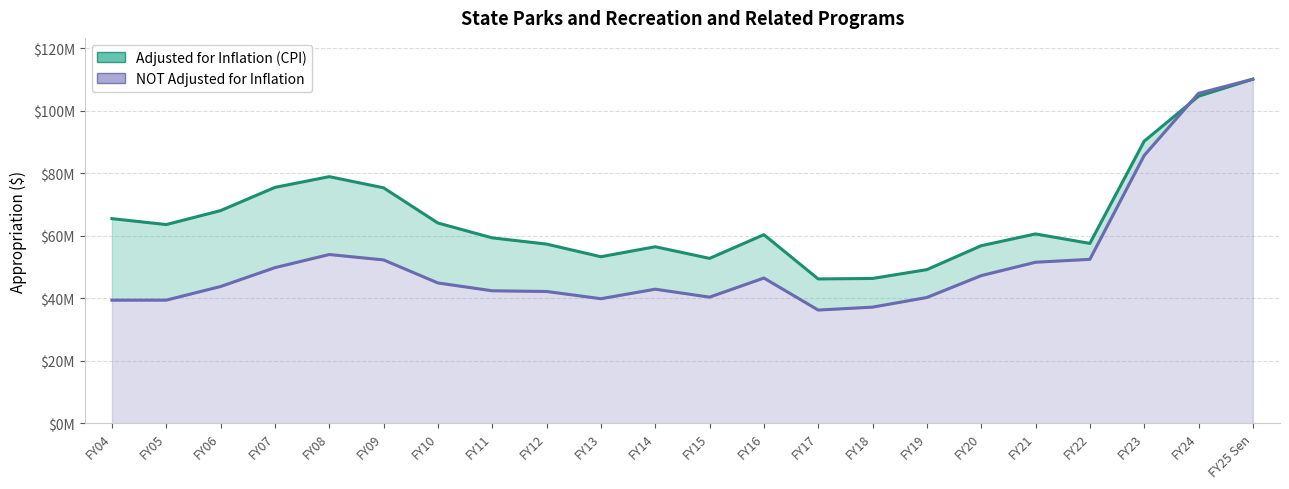

What is the difference between the highest and lowest values at FY18?

9179578